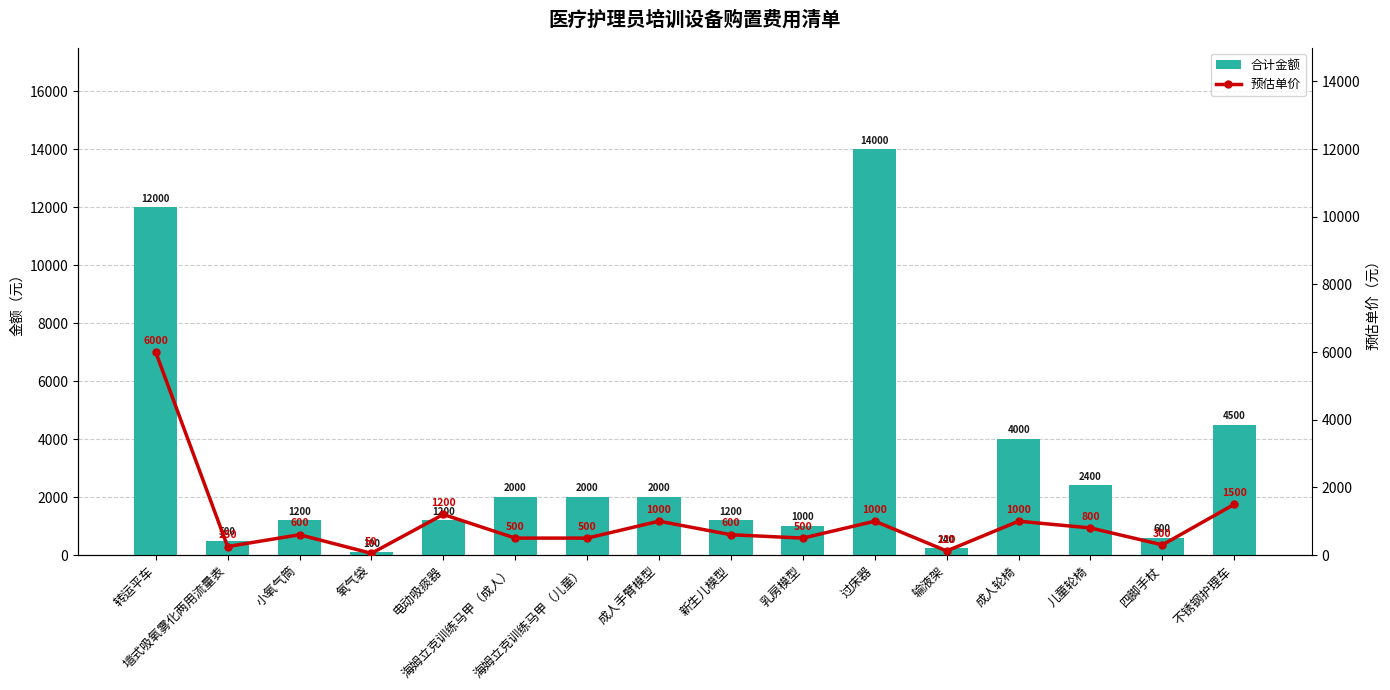

What is the difference between the maximum and second lowest values in the 预估单价 series?

5880